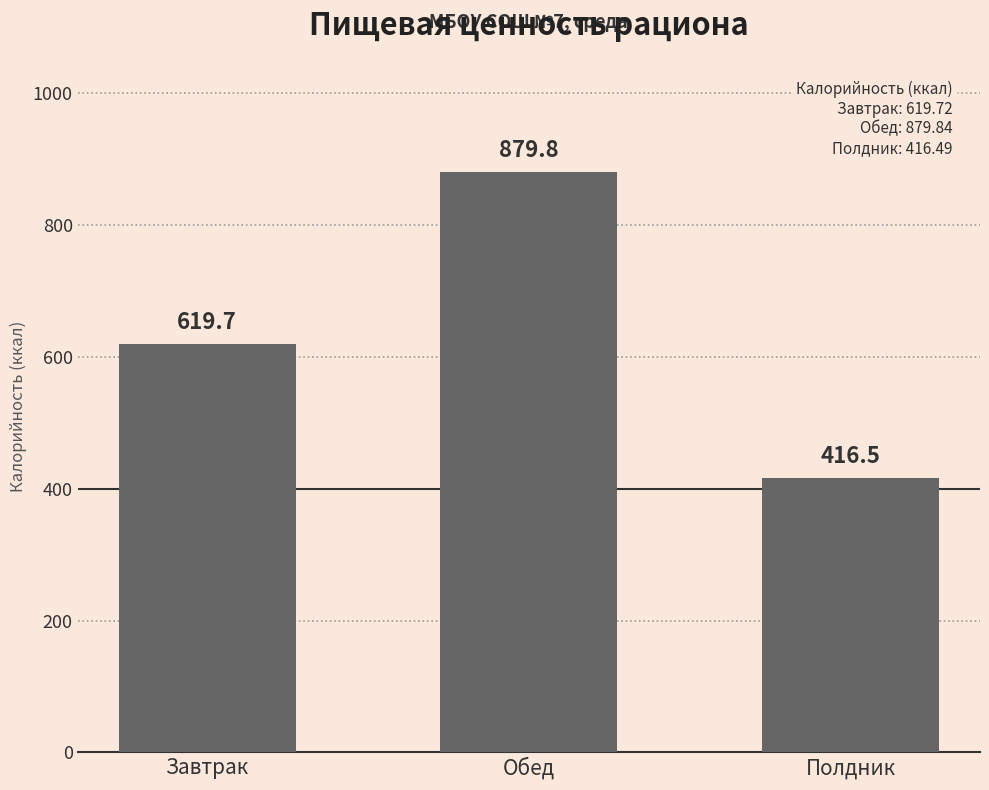

What is the label of the 3rd bar from the left?

Полдник